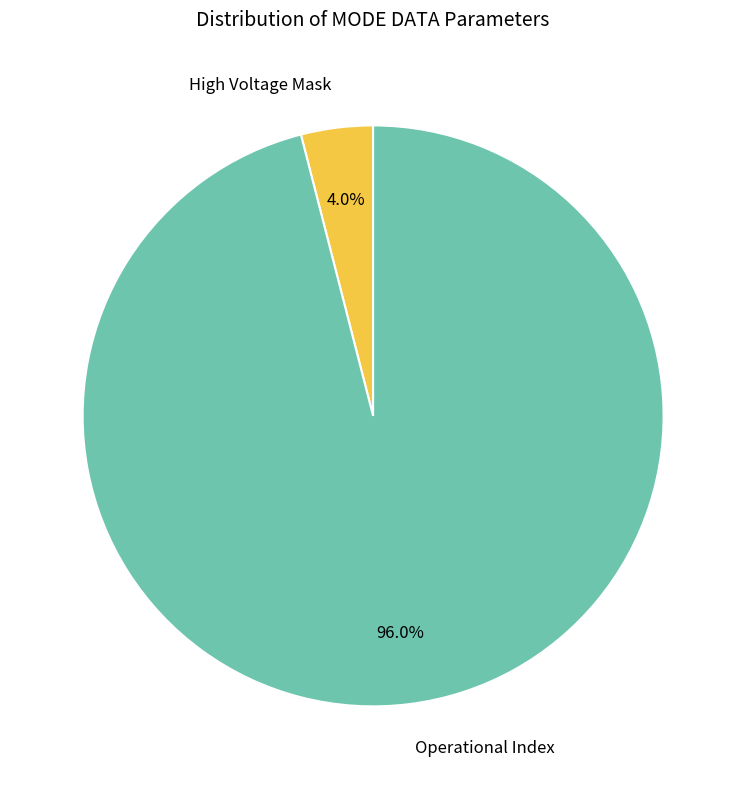

Do High Voltage Mask and Operational Index together represent more than half of the pie?

Yes